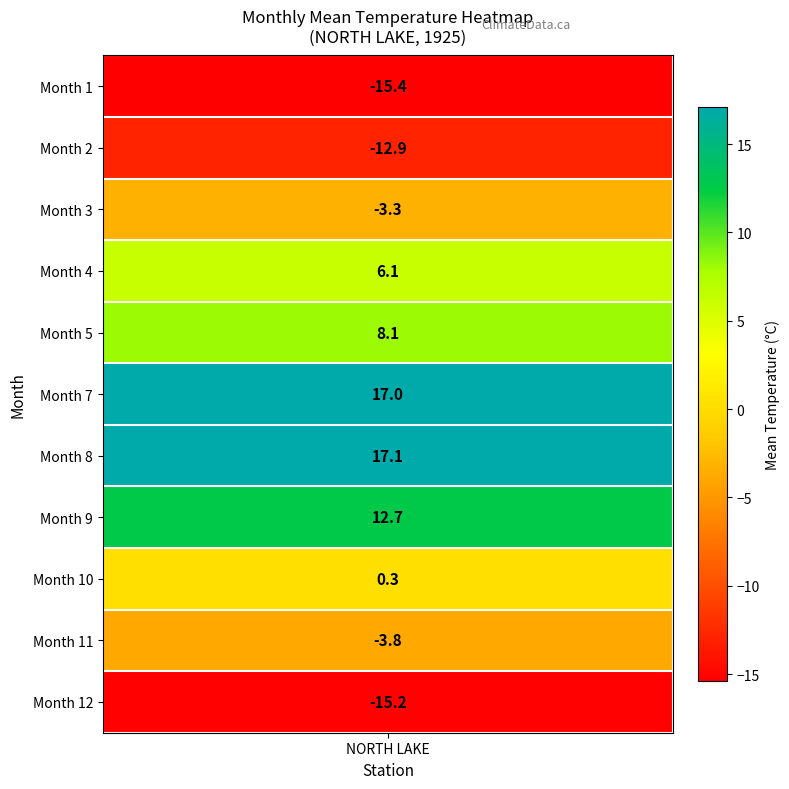

List the labels in order of value, smallest first.

1, 12, 2, 11, 3, 10, 4, 5, 9, 7, 8